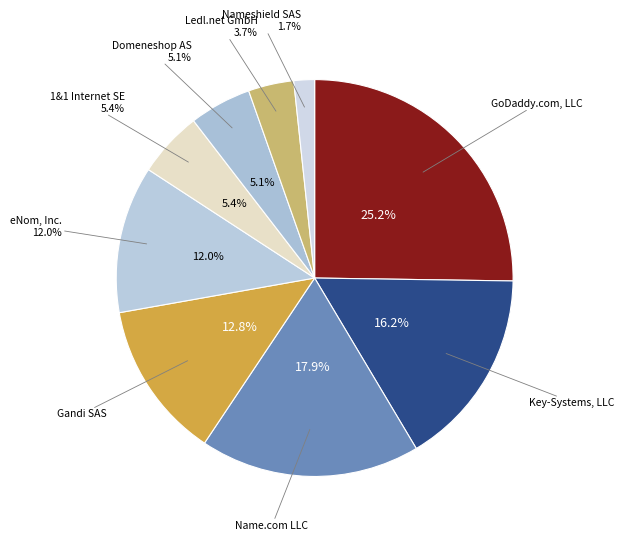

What is the total percentage of eNom, Inc. and Key-Systems, LLC?

28.2%